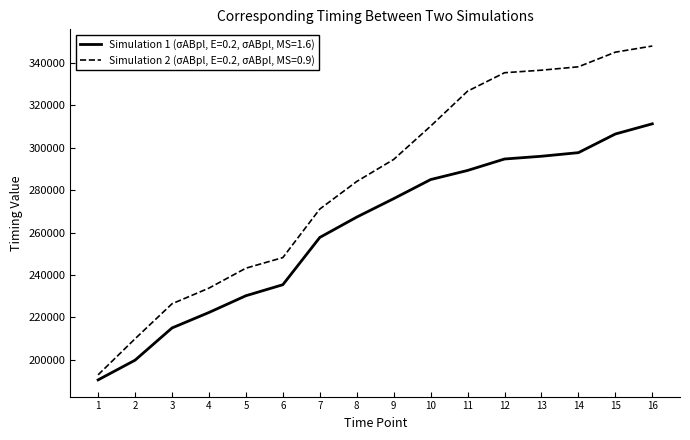

What is the average value of the Simulation 2 (σABpl, E=0.2, σABpl, MS=0.9) series?

284019